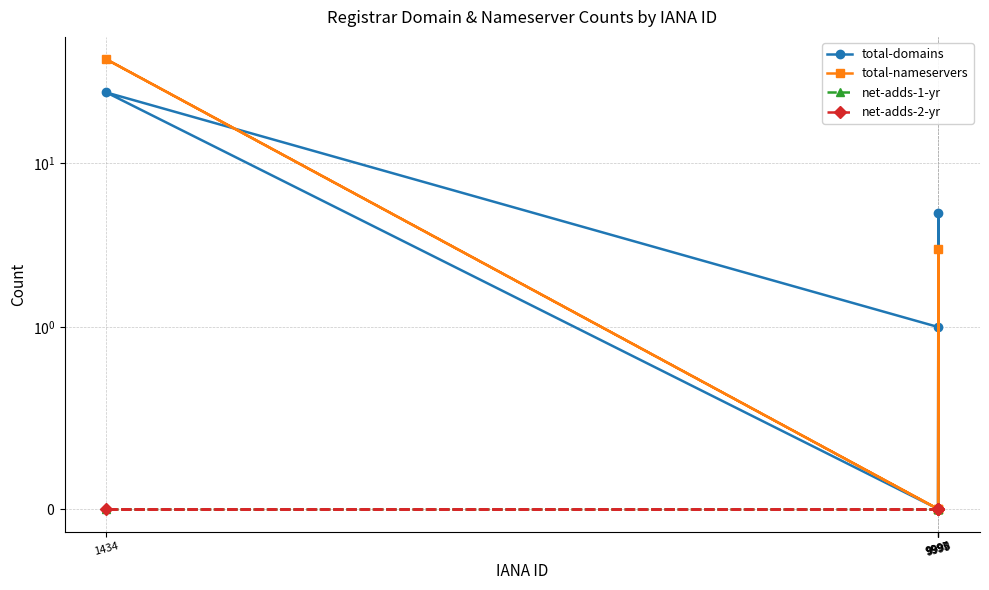

True or false: total-domains and net-adds-1-yr intersect in this chart.

False